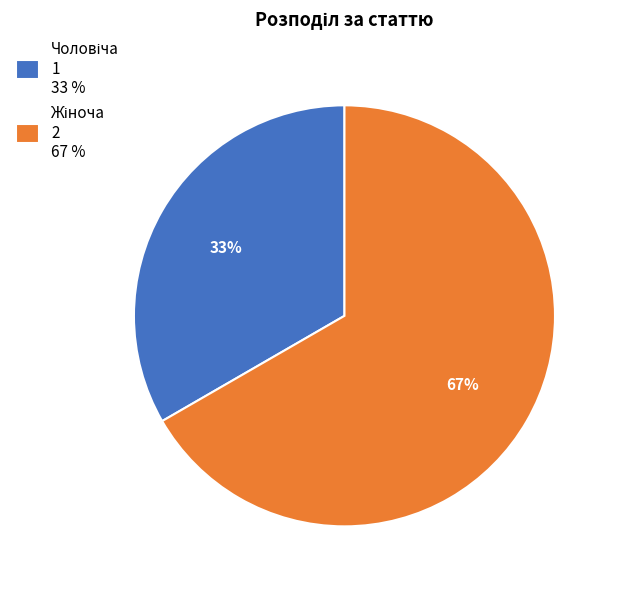

To the nearest percent, what is the average slice percentage?

50%